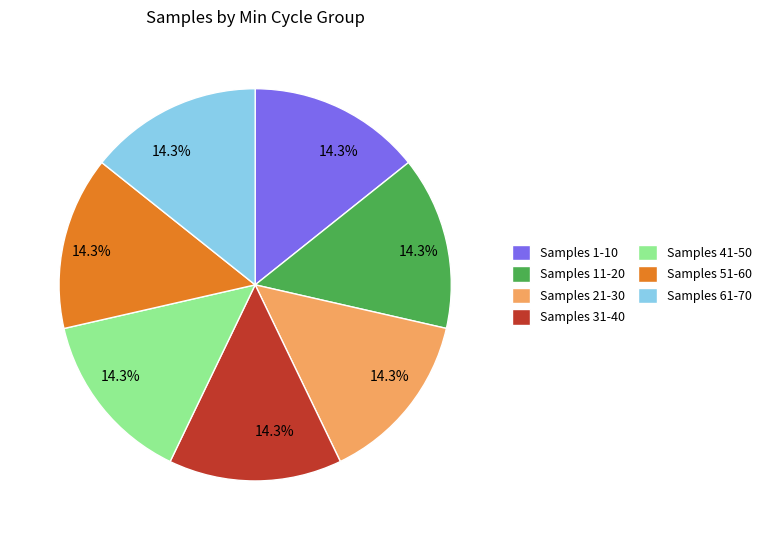

Combined, what portion of the pie is Samples 51-60 and Samples 21-30?

28.6%